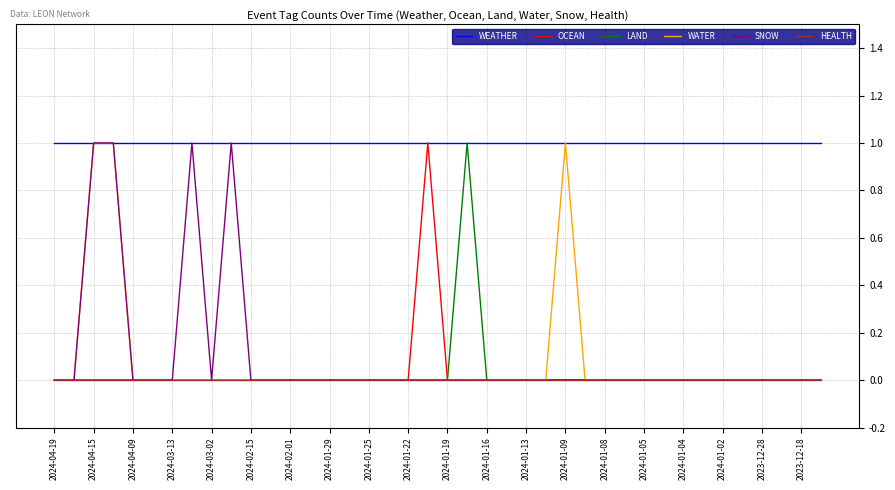

Reading left to right, list all the values displayed in this chart.

WEATHER: 1	1	1	1	1	1	1	1	1	1	1	1	1	1	1	1	1	1	1	1	1	1	1	1	1	1	1	1	1	1	1	1	1	1	1	1	1	1	1	1
OCEAN: 0	0	0	0	0	0	0	0	0	0	0	0	0	0	0	0	0	0	0	1	0	0	0	0	0	0	0	0	0	0	0	0	0	0	0	0	0	0	0	0
LAND: 0	0	0	0	0	0	0	0	0	0	0	0	0	0	0	0	0	0	0	0	0	1	0	0	0	0	0	0	0	0	0	0	0	0	0	0	0	0	0	0
WATER: 0	0	1	1	0	0	0	0	0	0	0	0	0	0	0	0	0	0	0	0	0	0	0	0	0	0	1	0	0	0	0	0	0	0	0	0	0	0	0	0
SNOW: 0	0	1	1	0	0	0	1	0	1	0	0	0	0	0	0	0	0	0	0	0	0	0	0	0	0	0	0	0	0	0	0	0	0	0	0	0	0	0	0
HEALTH: 0	0	0	0	0	0	0	0	0	0	0	0	0	0	0	0	0	0	0	0	0	0	0	0	0	0	0	0	0	0	0	0	0	0	0	0	0	0	0	0